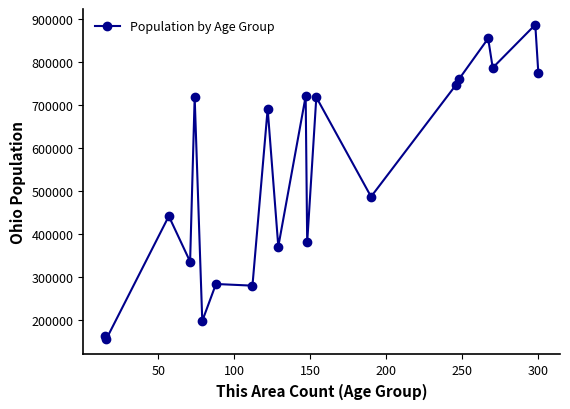

True or false: there are more than 1 points higher than both neighbors.

True